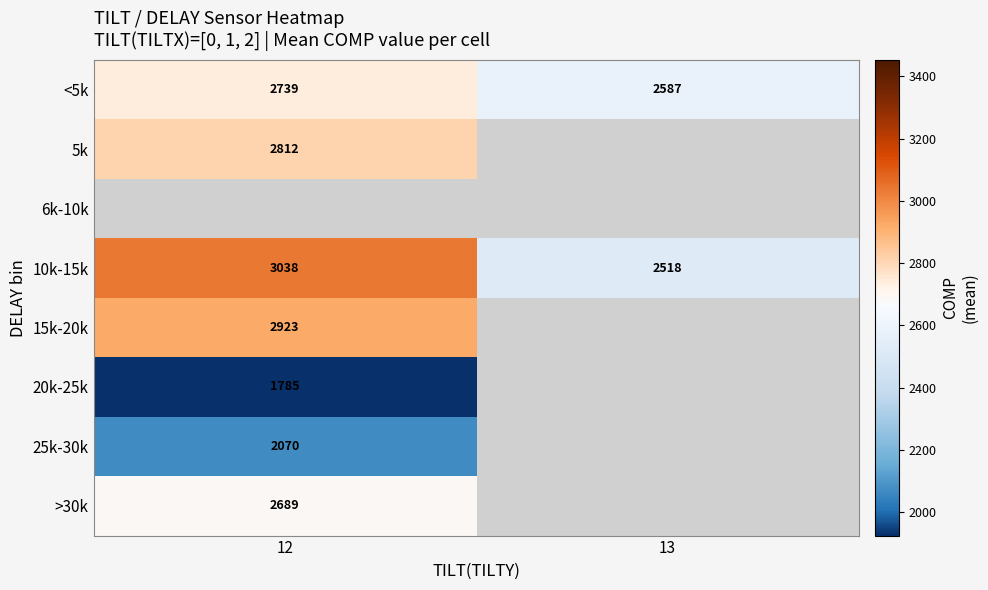

Is the value of <5k at 12 greater than the value of >30k at 12?

Yes